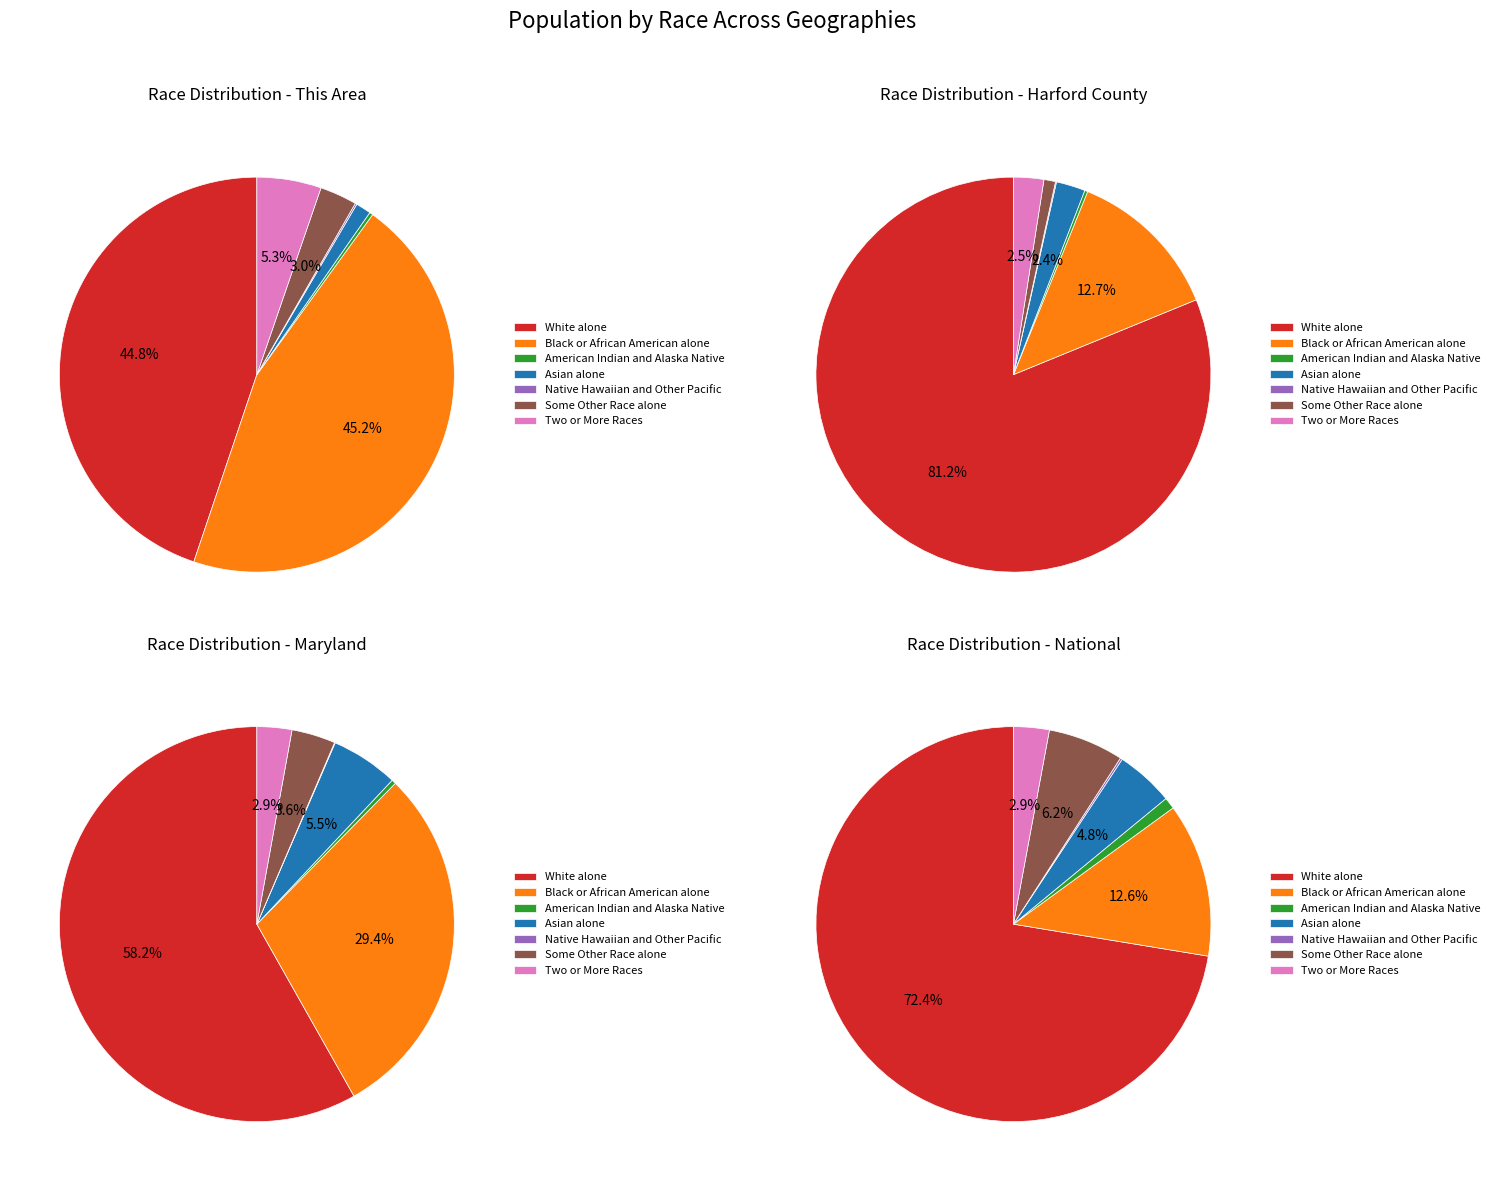

Is American Indian and Alaska Native the majority of the pie?

No